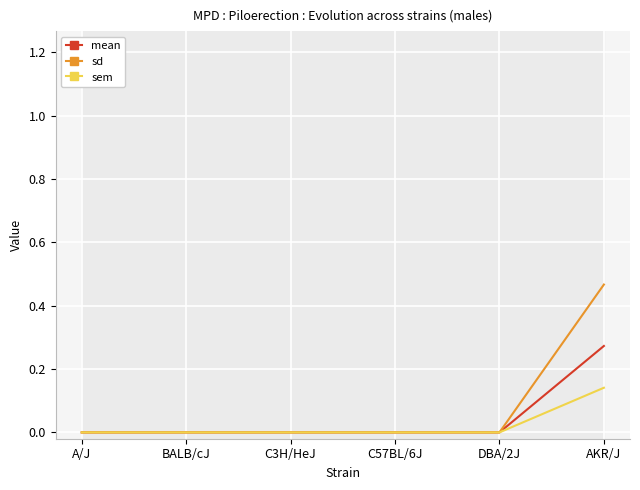

At which category is the sum across all series the highest?

AKR/J